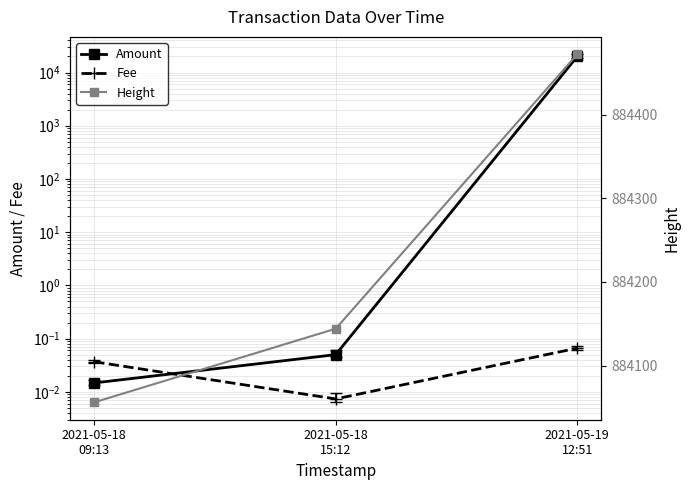

What is the difference between the Height values at 2021-05-18
09:13 and 2021-05-19
12:51?

416.0